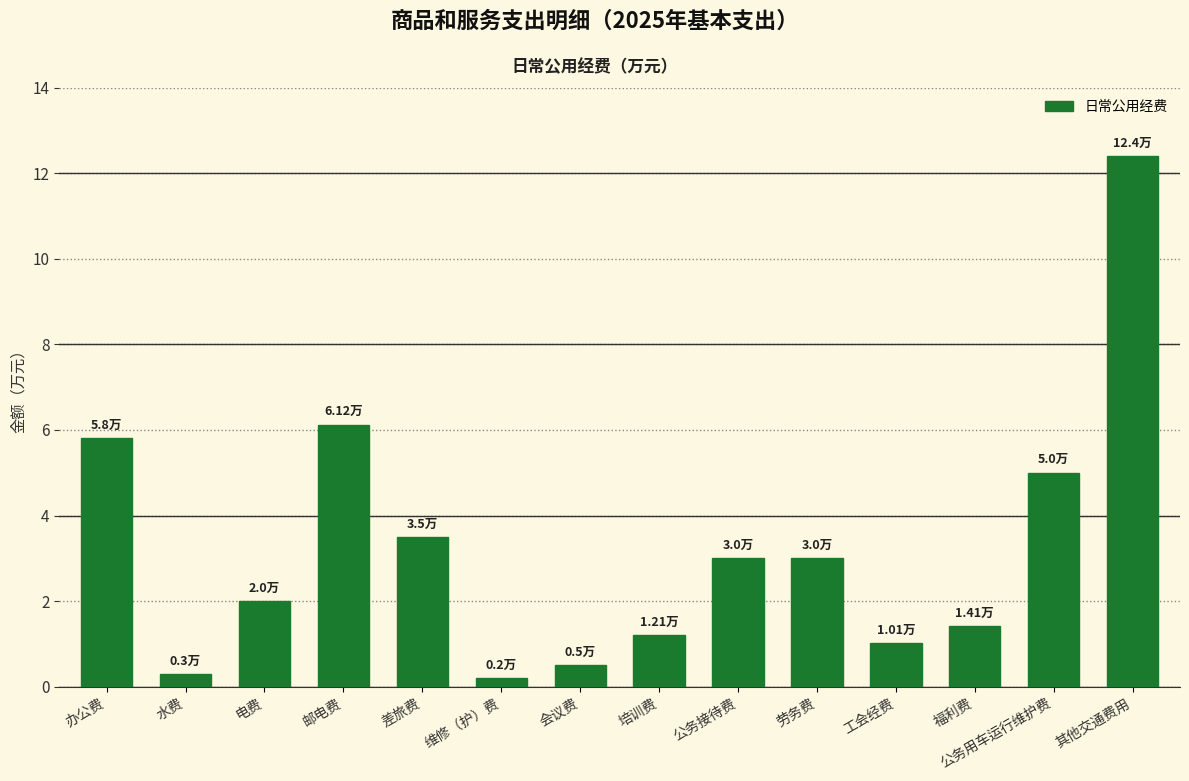

How many bars are there in total?

14